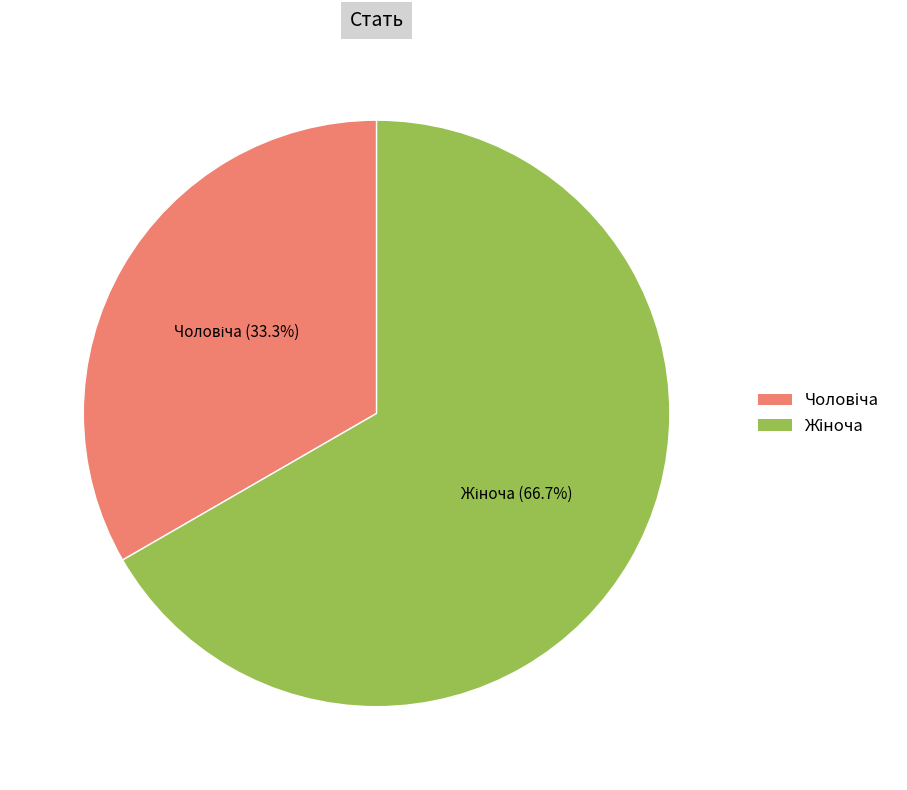

Is there any slice that represents more than half of the pie?

Yes